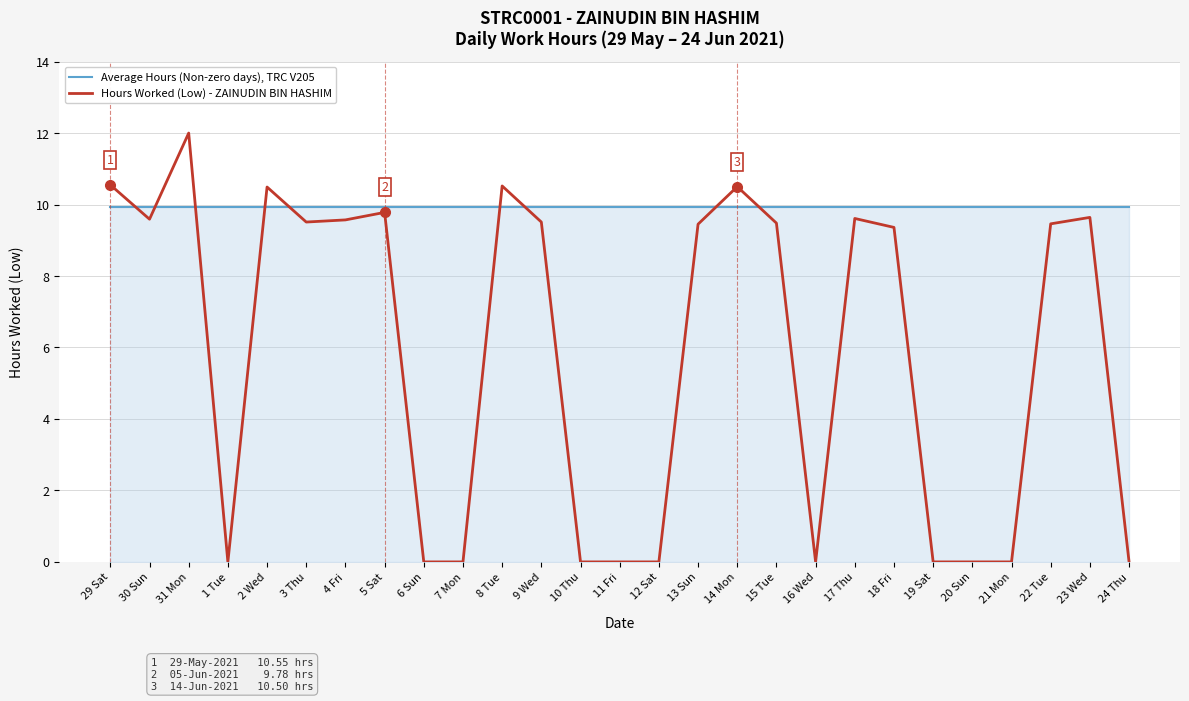

True or false: Average Hours (Non-zero days), TRC V205 has a value of 13.4 at 19 Sat.

False